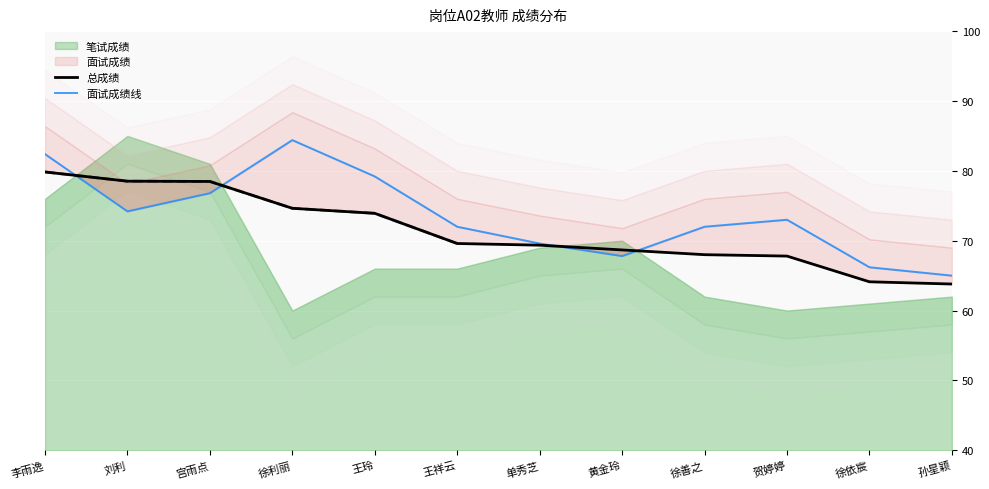

The 总成绩 series shows 29.0 at 宫雨点. True or false?

False